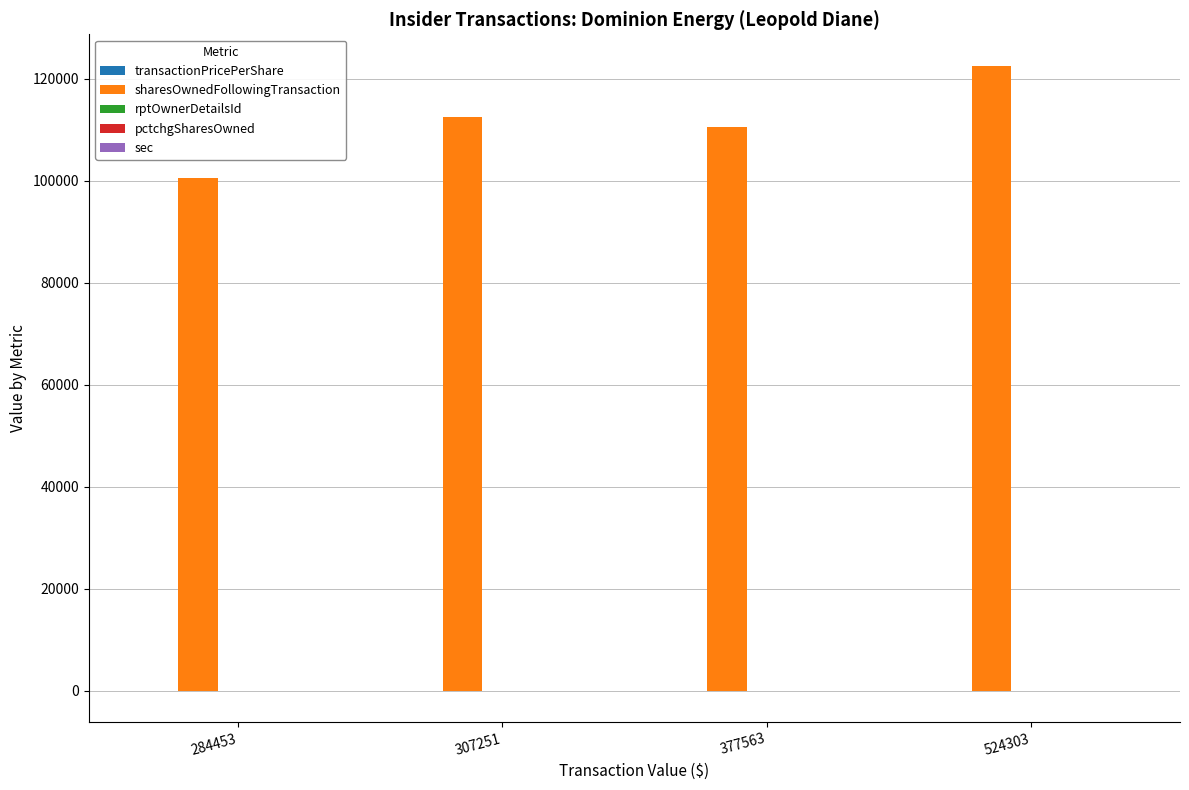

Which series changed the most between 284453 and 524303?

sharesOwnedFollowingTransaction